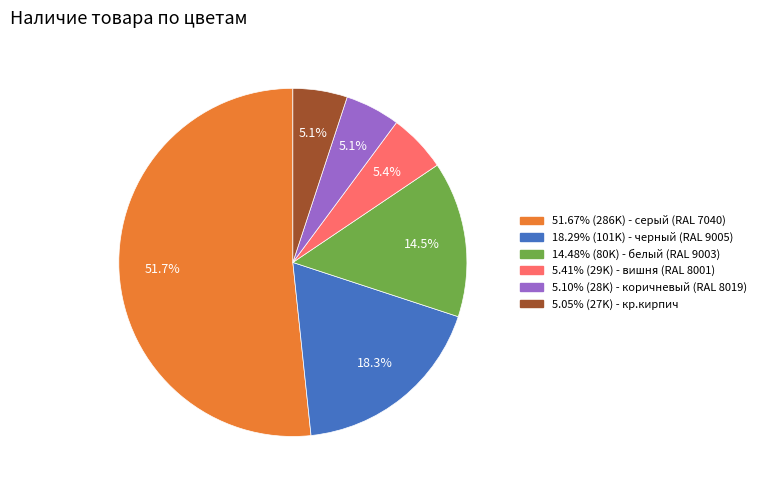

Does any single category account for the majority?

Yes